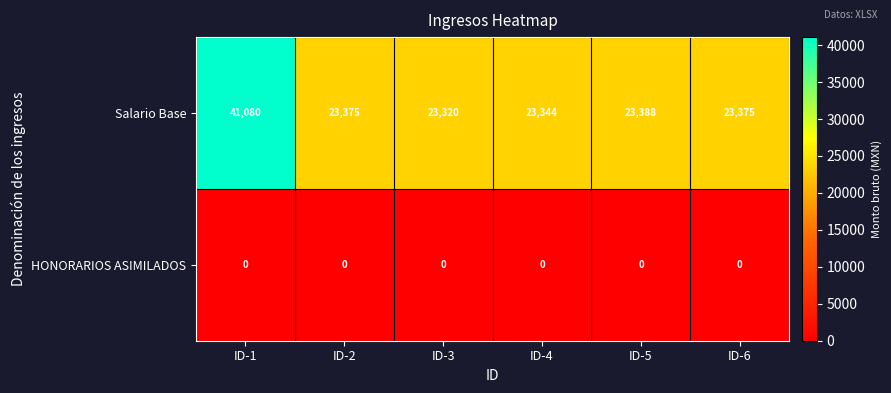

Count the number of data series in this chart.

2